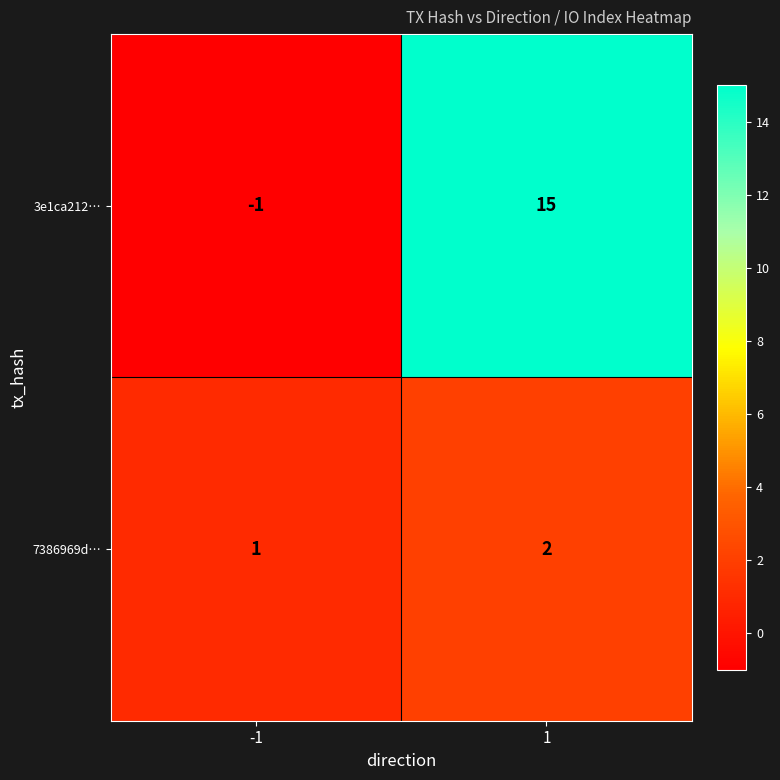

Reading left to right, list all the values displayed in this chart.

3e1ca212…: -1	15
7386969d…: 1	2